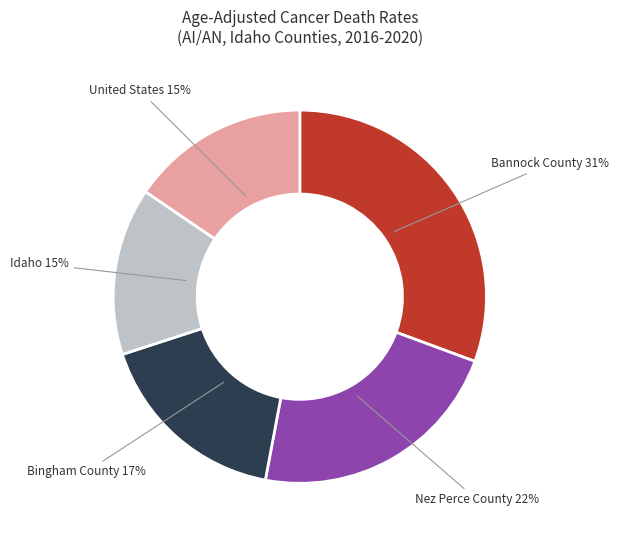

Count the number of slices in the pie.

5